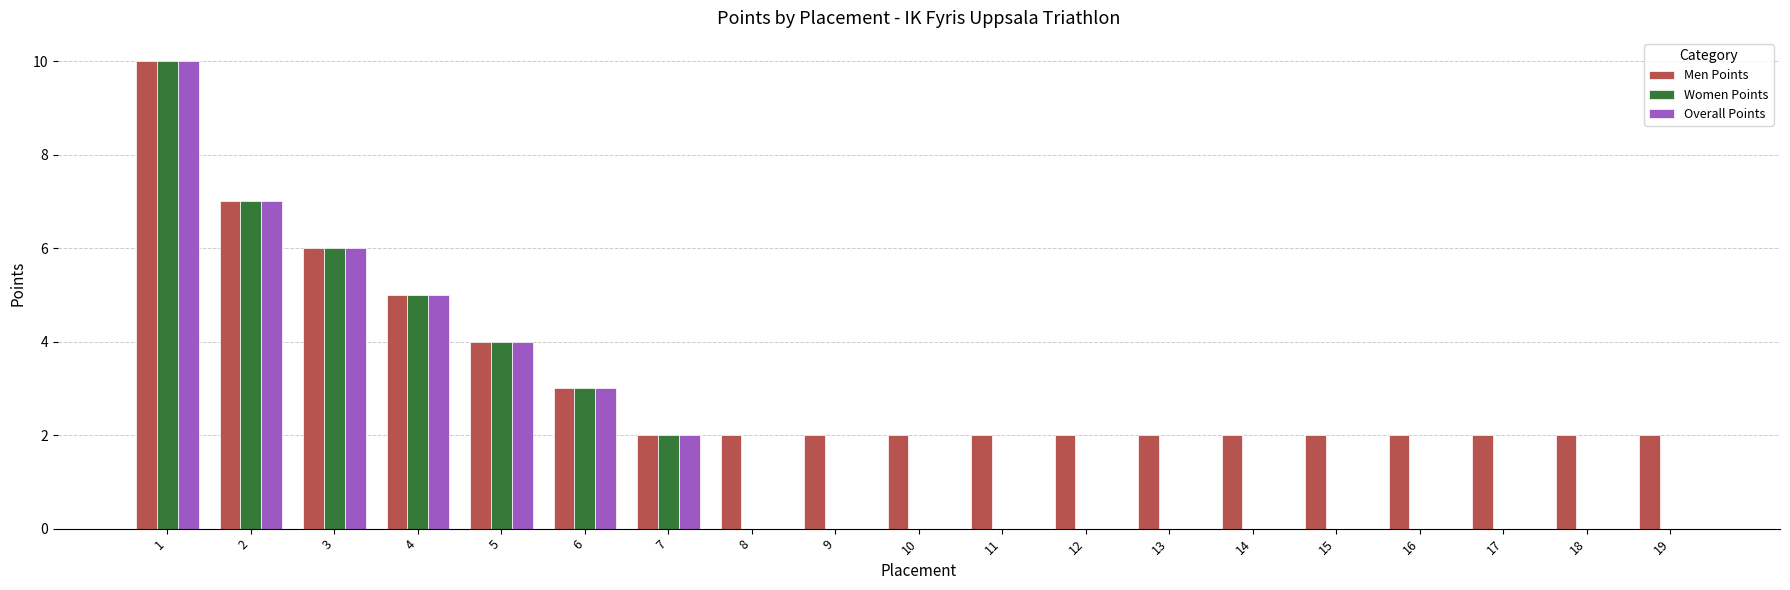

What is the maximum value for Men Points?

10